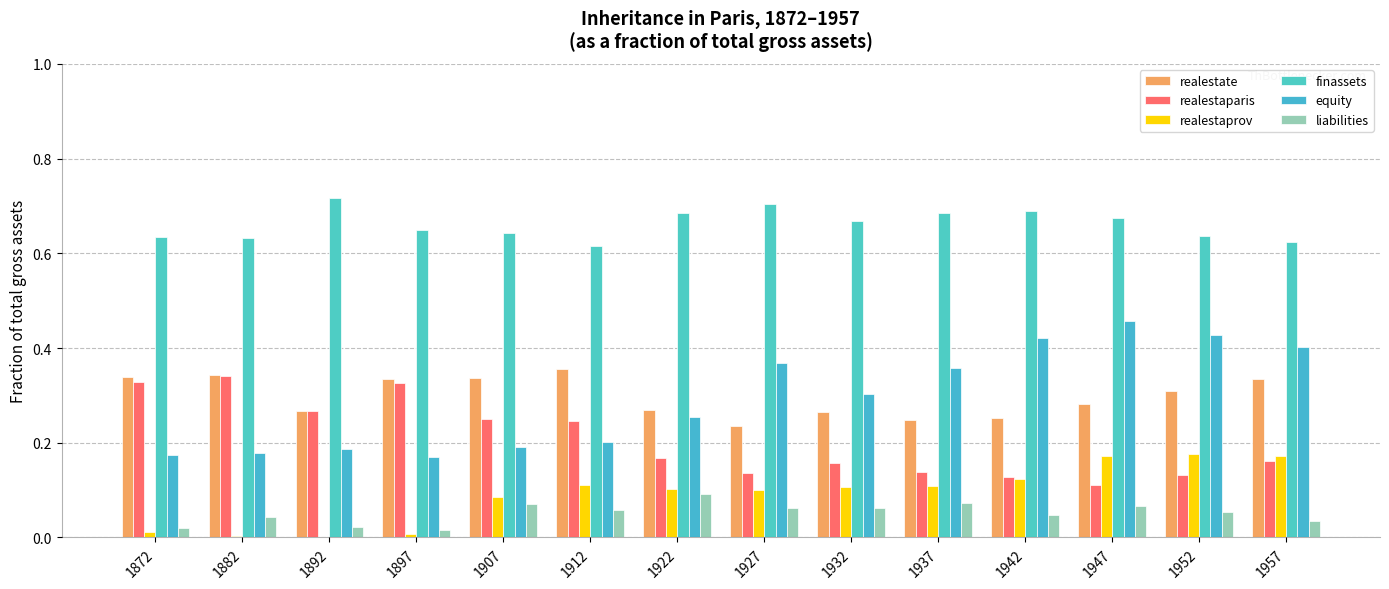

Which series has the largest total across all categories?

finassets